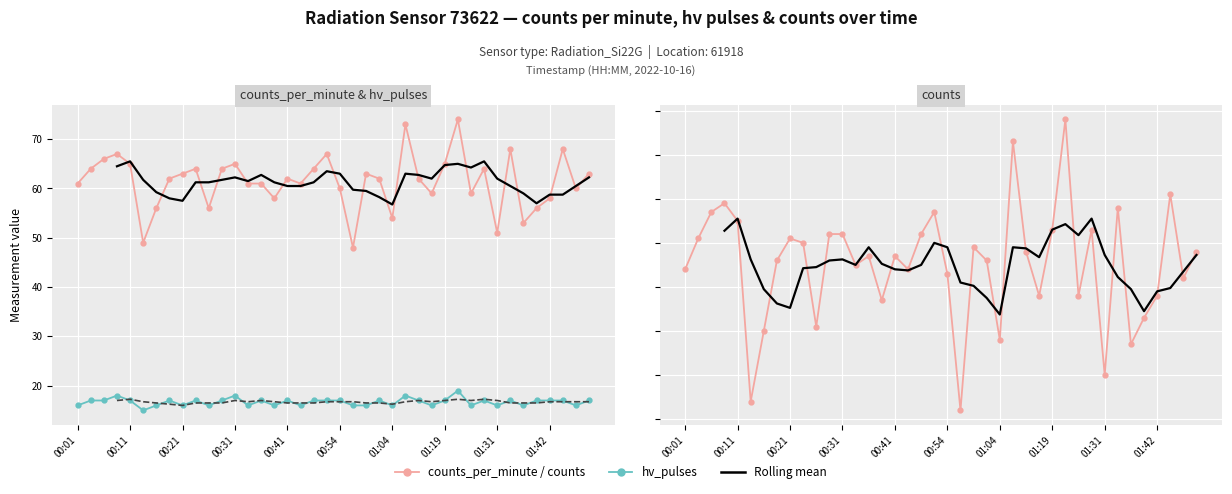

What is the approximate value of hv_pulses at 00:41?

17